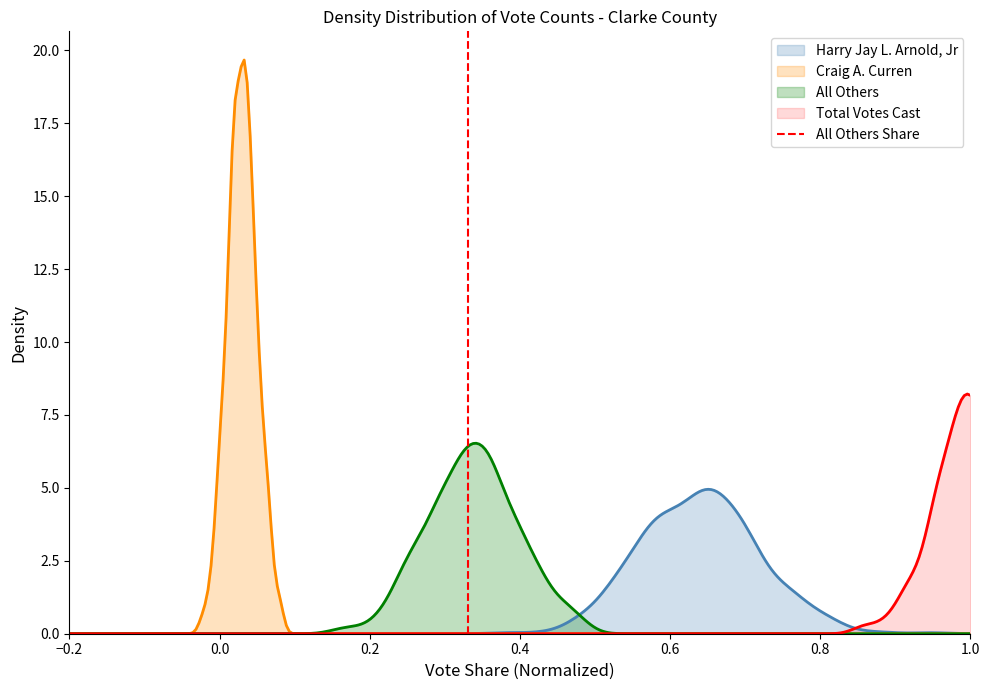

At which label is the value closest to 0?

−0.2